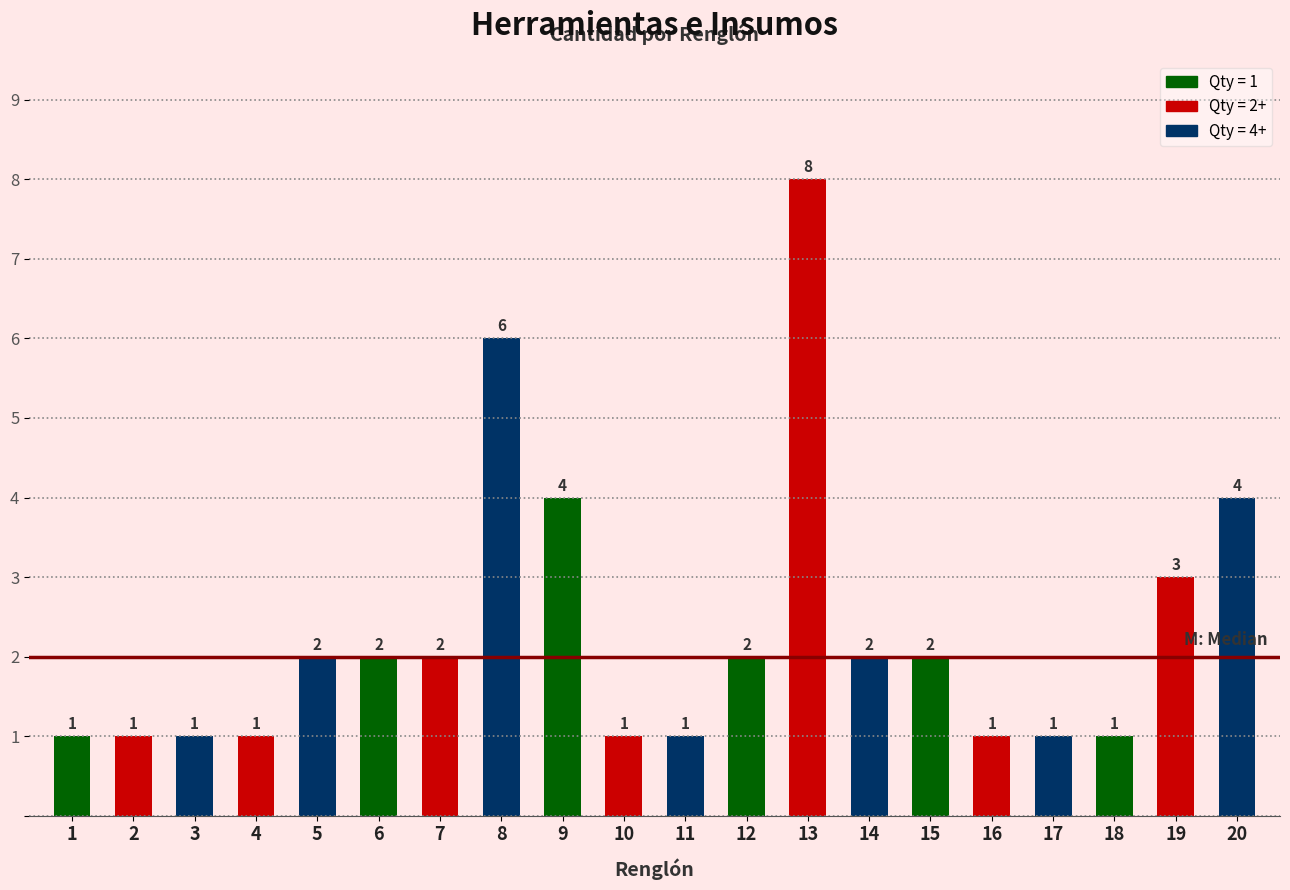

Reading right to left, list all the values displayed in this chart.

4	3	1	1	1	2	2	8	2	1	1	4	6	2	2	2	1	1	1	1